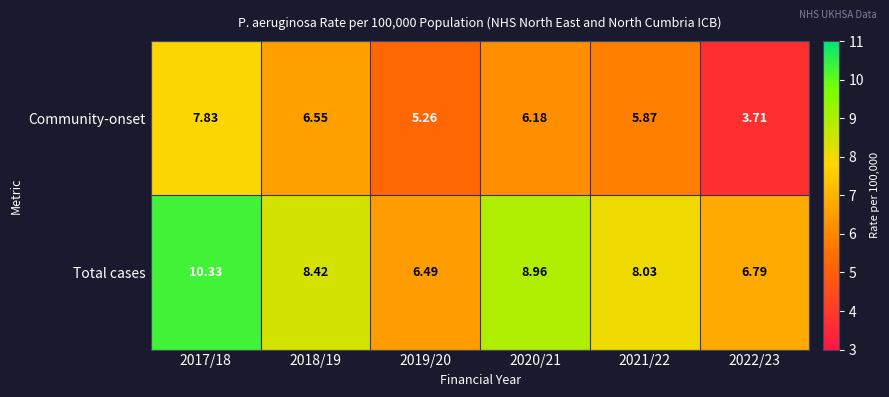

What is the spread (max minus min) of values at 2017/18?

2.5